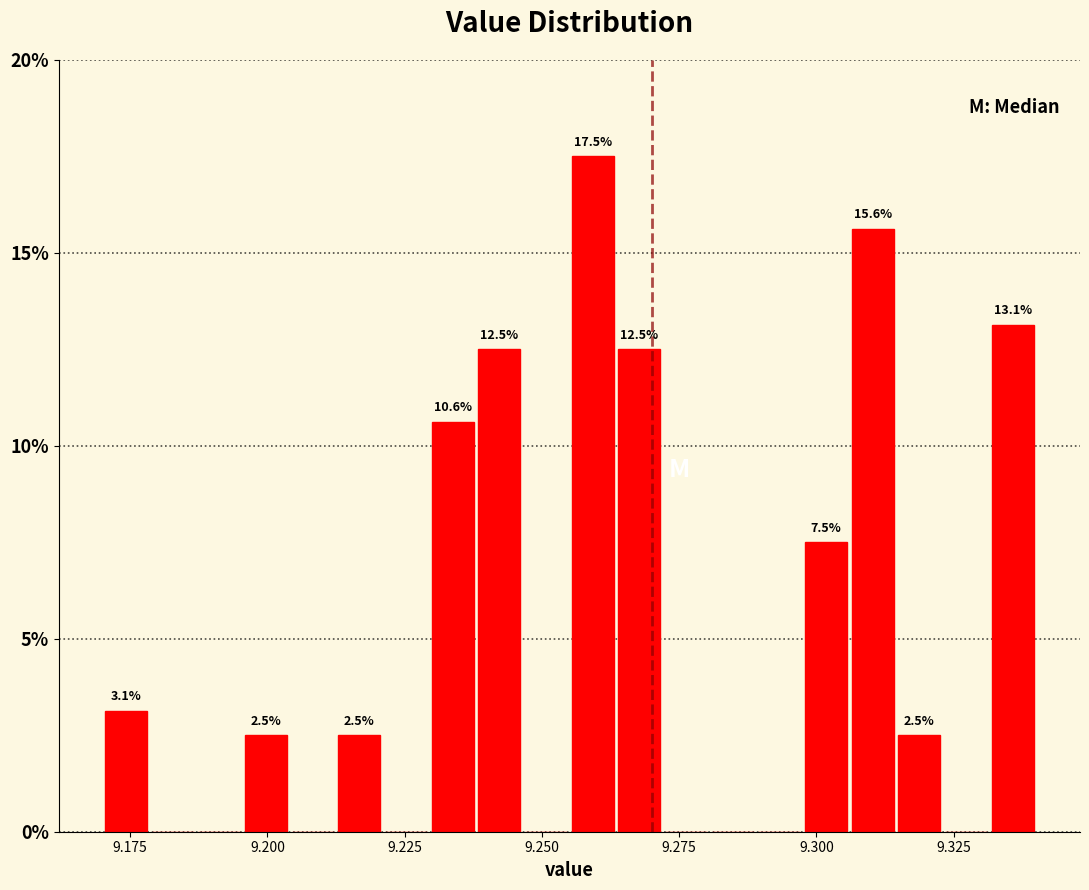

Read against the x-axis, roughly where is the centre of the tallest bar?

9.260